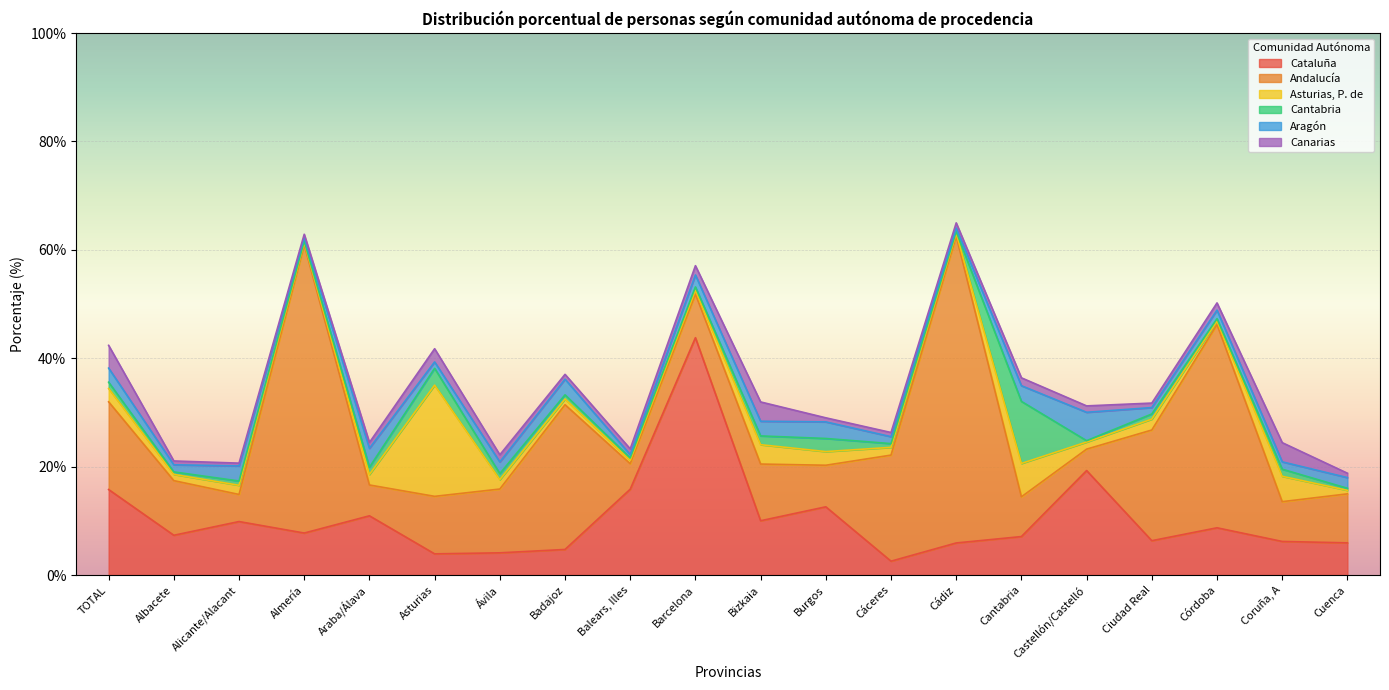

What is the value of the Cantabria point at the 6th from the left?

3.1